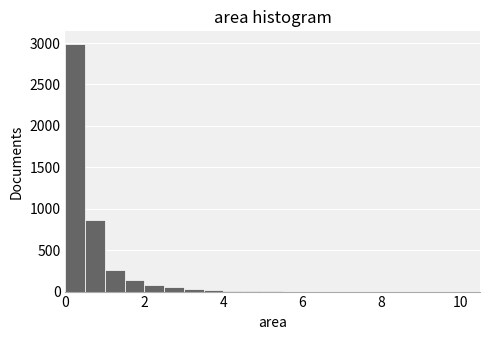

Read against the x-axis, roughly where is the centre of the tallest bar?

0.2